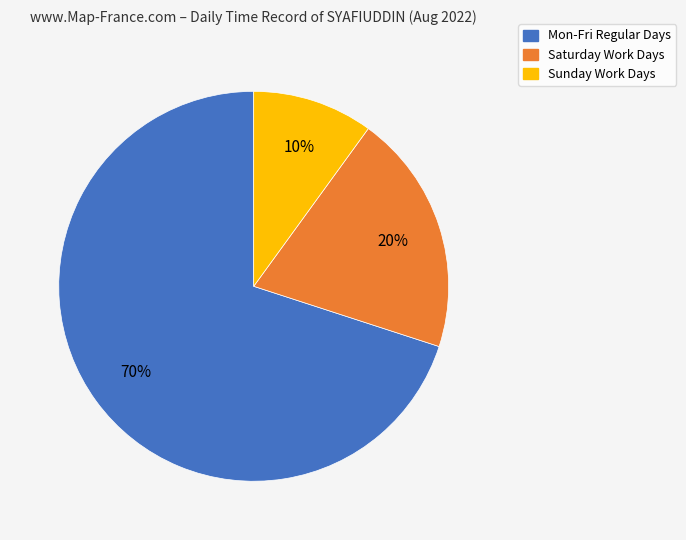

To the nearest percent, what is the difference between the largest and smallest slice percentages?

60%